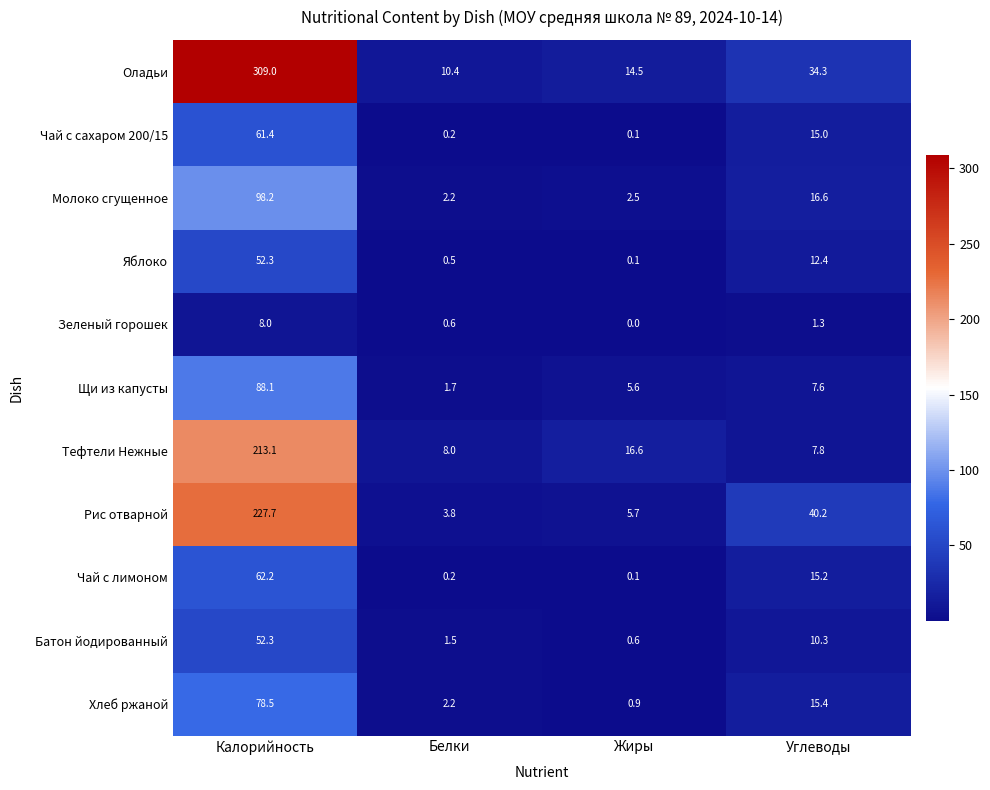

At which label does Молоко сгущенное first exceed 16?

Калорийность